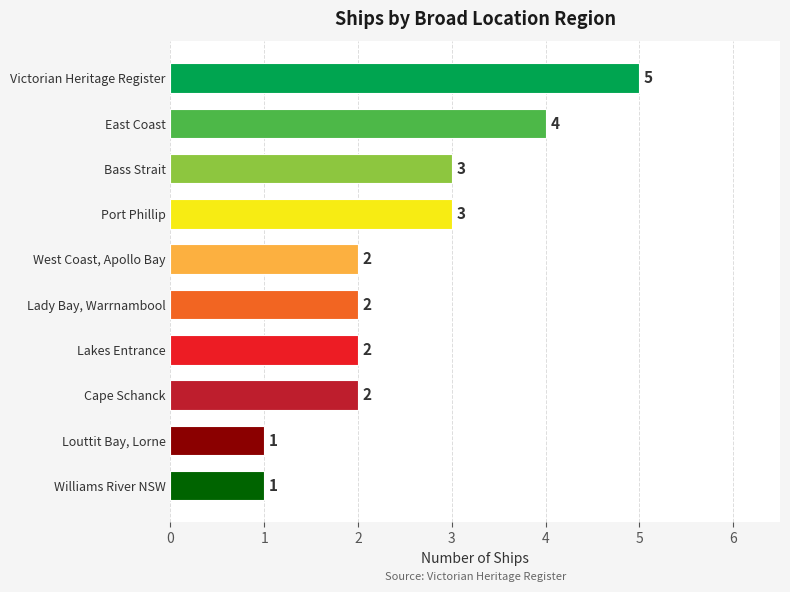

What is the difference between the second highest and second lowest values?

3